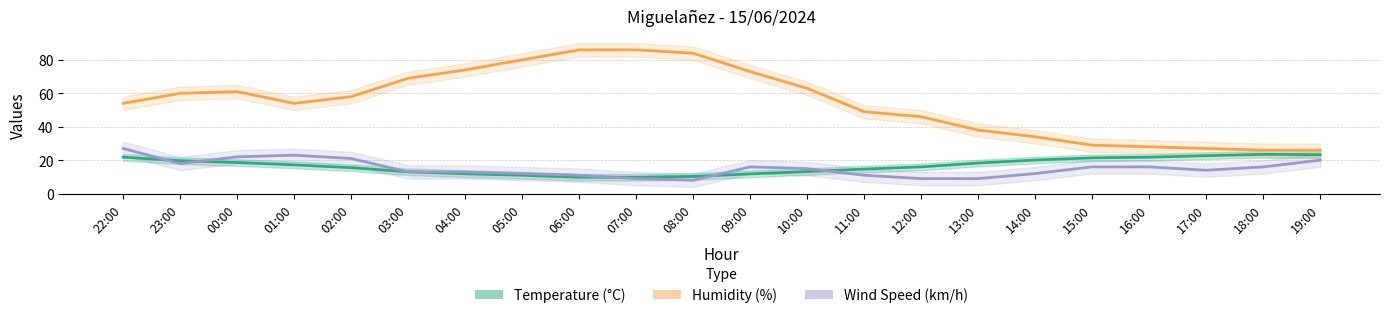

Is it true that Temperature (°C) equals 16.0 at 12:00?

True